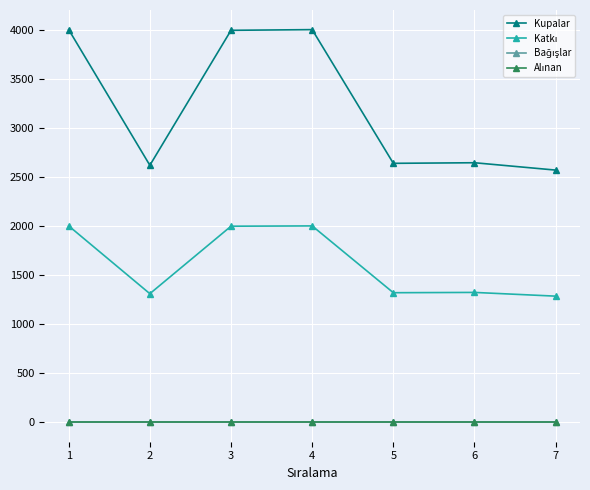

Does the chart have visible grid lines?

Yes